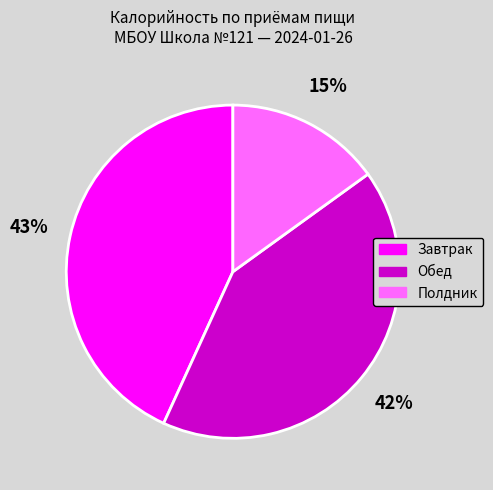

Is there any slice that represents more than half of the pie?

No